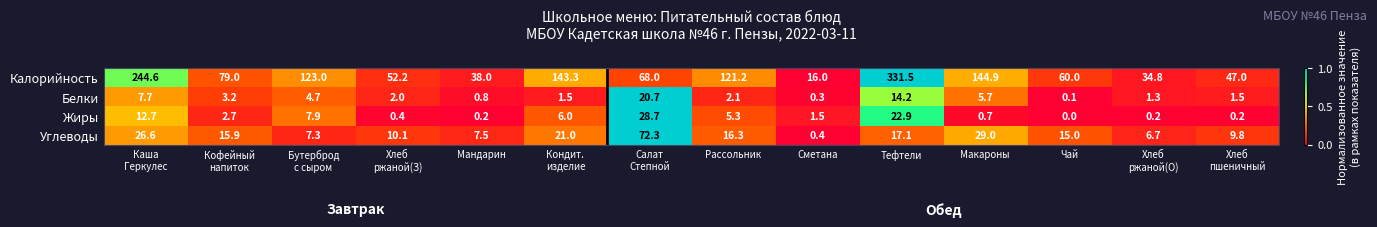

What is the approximate value of Жиры at Сметана?

1.5